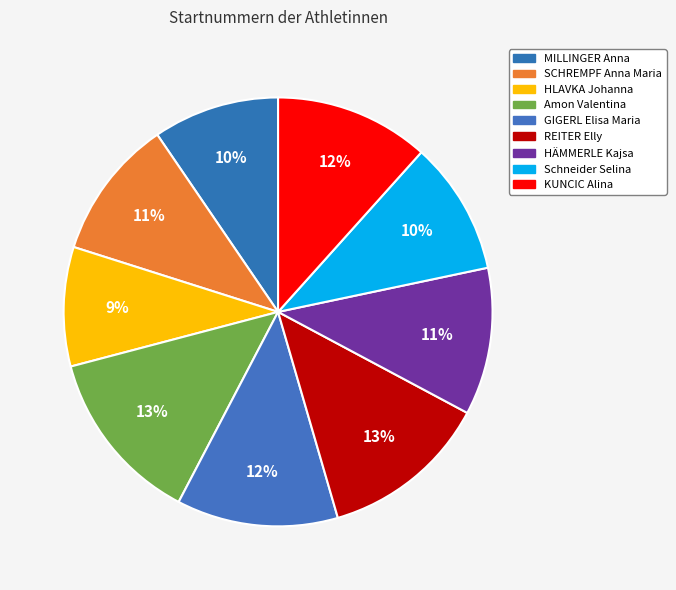

To the nearest percent, what percentage of the pie is SCHREMPF Anna Maria?

11%